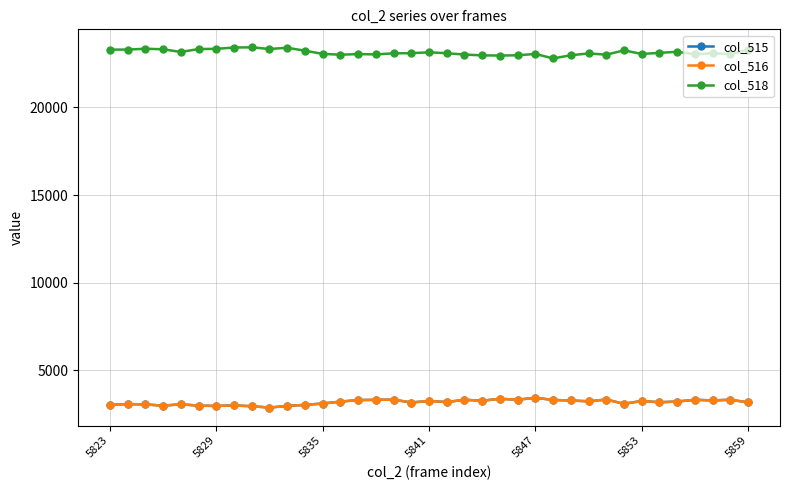

What is the highest value of the col_518 series?

23422